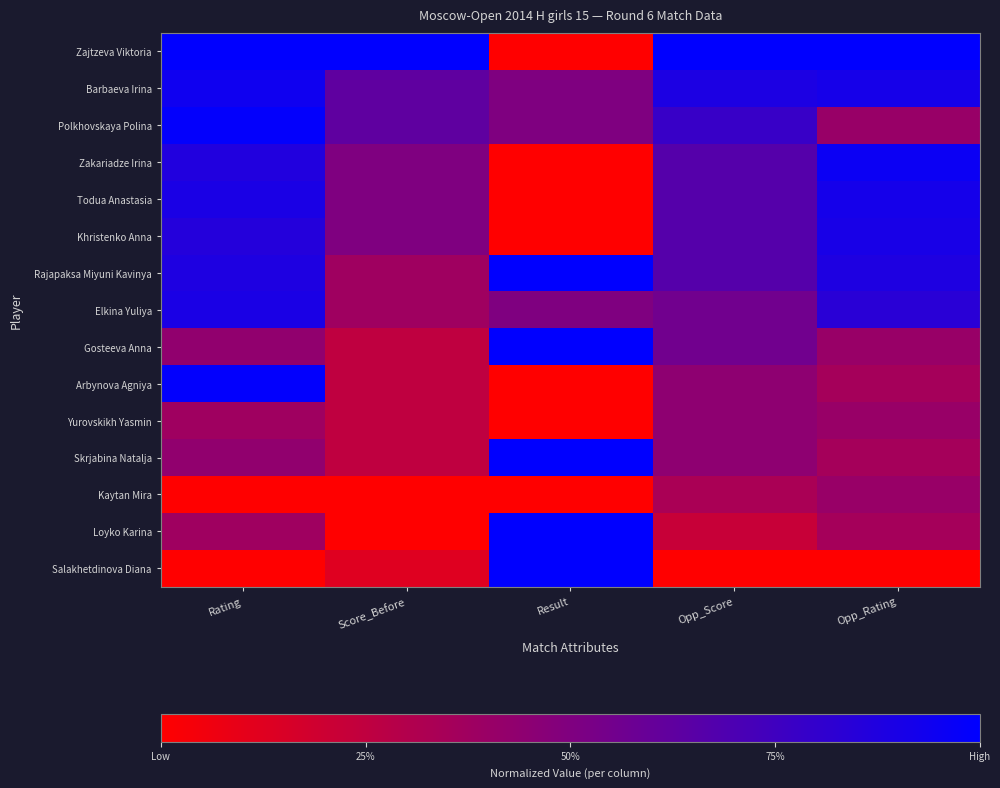

Reading right to left, what are all the values shown in this chart?

Zajtzeva Viktoria: Opp_Rating=1.0	Opp_Score=1.0	Result=0.0	Score_Before=1.0	Rating=1.0
Barbaeva Irina: Opp_Rating=0.9	Opp_Score=0.9	Result=0.5	Score_Before=0.6	Rating=0.9
Polkhovskaya Polina: Opp_Rating=0.4	Opp_Score=0.8	Result=0.5	Score_Before=0.6	Rating=1.0
Zakariadze Irina: Opp_Rating=1.0	Opp_Score=0.7	Result=0.0	Score_Before=0.5	Rating=0.9
Todua Anastasia: Opp_Rating=0.9	Opp_Score=0.7	Result=0.0	Score_Before=0.5	Rating=0.9
Khristenko Anna: Opp_Rating=0.9	Opp_Score=0.7	Result=0.0	Score_Before=0.5	Rating=0.9
Rajapaksa Miyuni Kavinya: Opp_Rating=0.9	Opp_Score=0.7	Result=1.0	Score_Before=0.4	Rating=0.9
Elkina Yuliya: Opp_Rating=0.8	Opp_Score=0.6	Result=0.5	Score_Before=0.4	Rating=0.9
Gosteeva Anna: Opp_Rating=0.4	Opp_Score=0.6	Result=1.0	Score_Before=0.2	Rating=0.4
Arbynova Agniya: Opp_Rating=0.4	Opp_Score=0.4	Result=0.0	Score_Before=0.2	Rating=1.0
Yurovskikh Yasmin: Opp_Rating=0.4	Opp_Score=0.4	Result=0.0	Score_Before=0.2	Rating=0.4
Skrjabina Natalja: Opp_Rating=0.4	Opp_Score=0.4	Result=1.0	Score_Before=0.2	Rating=0.4
Kaytan Mira: Opp_Rating=0.4	Opp_Score=0.3	Result=0.0	Score_Before=0.0	Rating=0.0
Loyko Karina: Opp_Rating=0.4	Opp_Score=0.2	Result=1.0	Score_Before=0.0	Rating=0.4
Salakhetdinova Diana: Opp_Rating=0.0	Opp_Score=0.0	Result=1.0	Score_Before=0.1	Rating=0.0